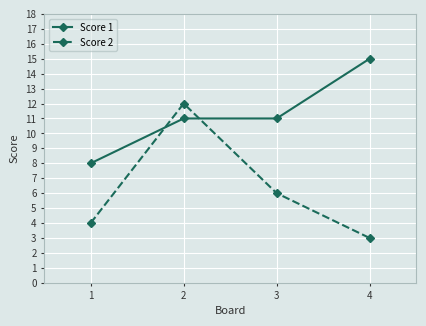

True or false: Score 2 has a value of 6 at 3.

True